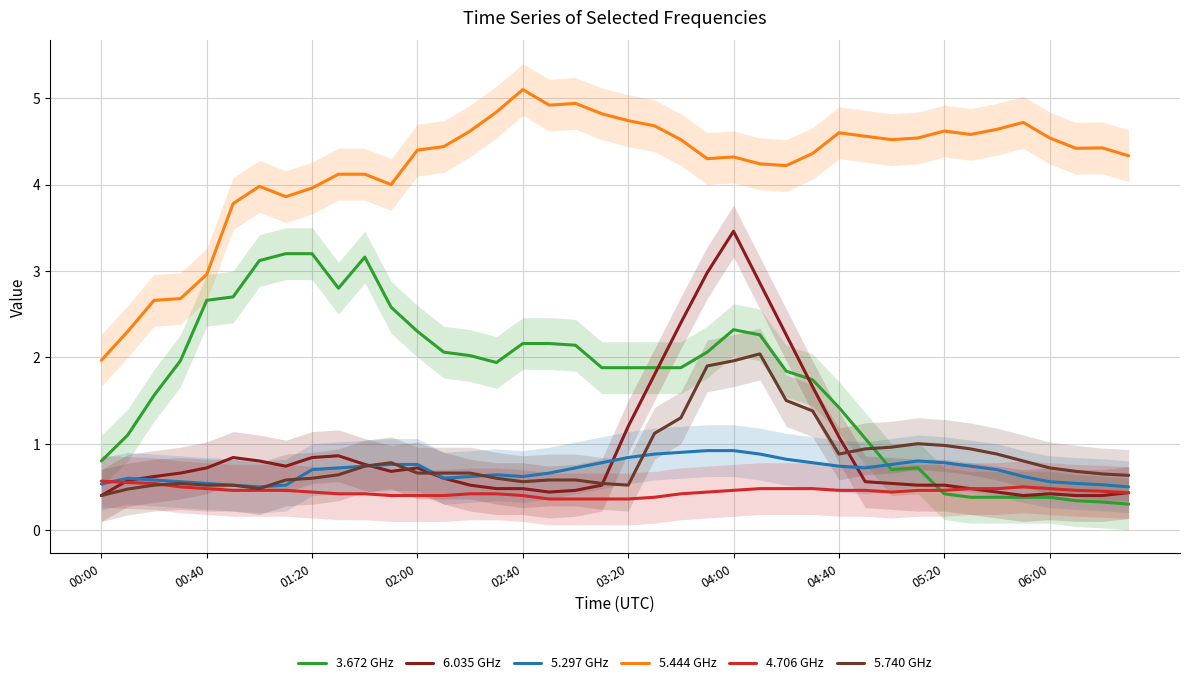

What are all the series names shown in the legend?

3.672 GHz, 6.035 GHz, 5.297 GHz, 5.444 GHz, 4.706 GHz, 5.740 GHz